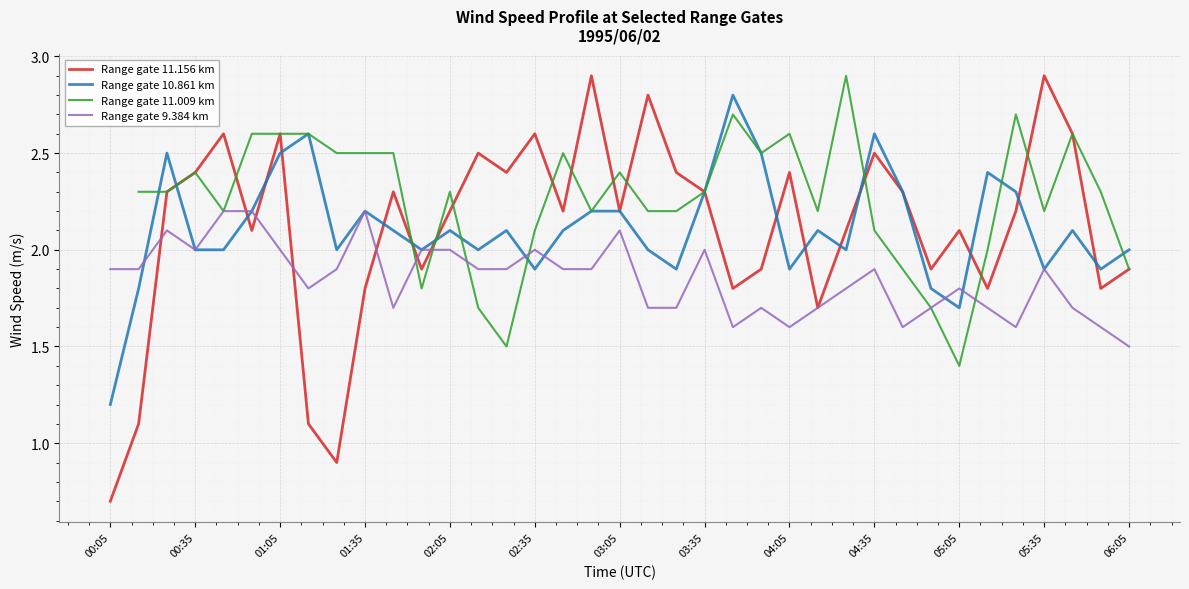

How many times do Range gate 10.861 km and Range gate 11.009 km cross each other?

9